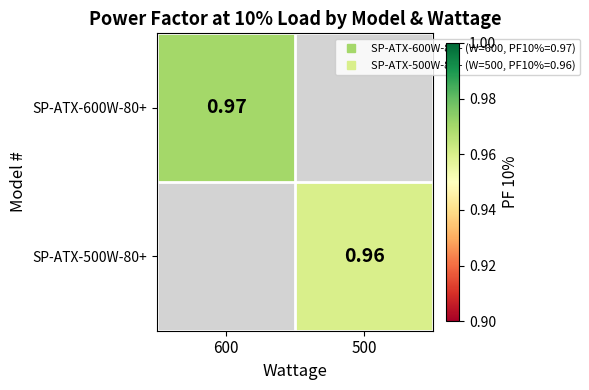

Which label corresponds to the largest value in the chart?

600